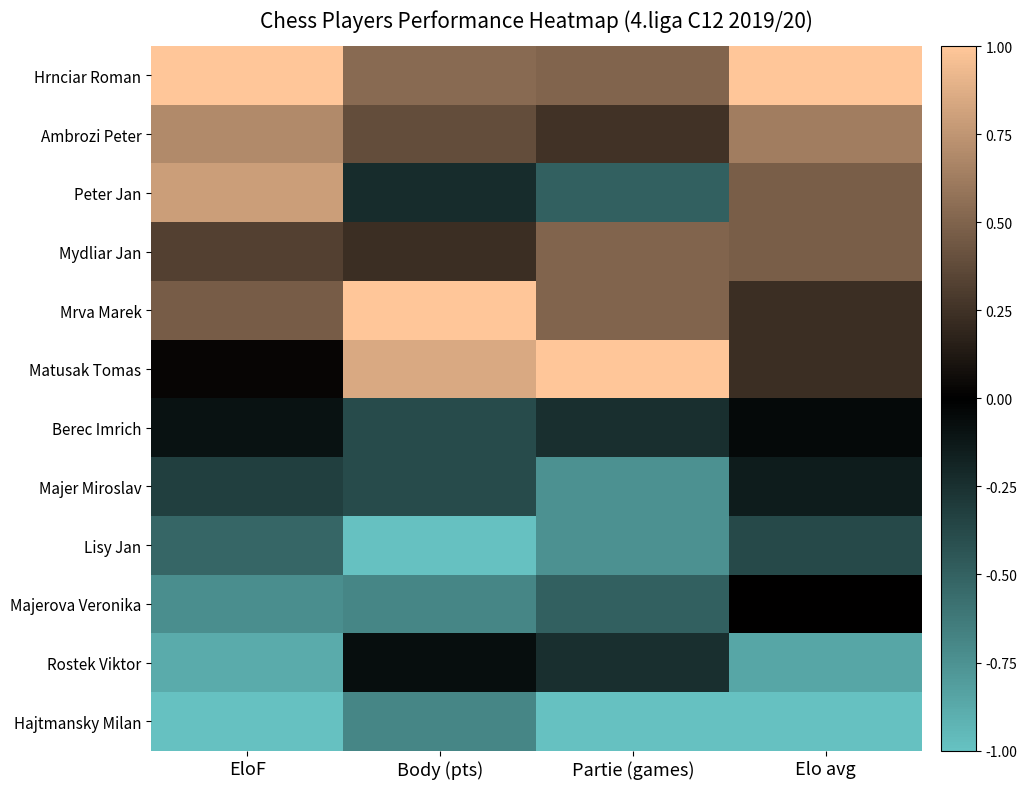

What is the difference between the highest and lowest values at EloF?

2.0